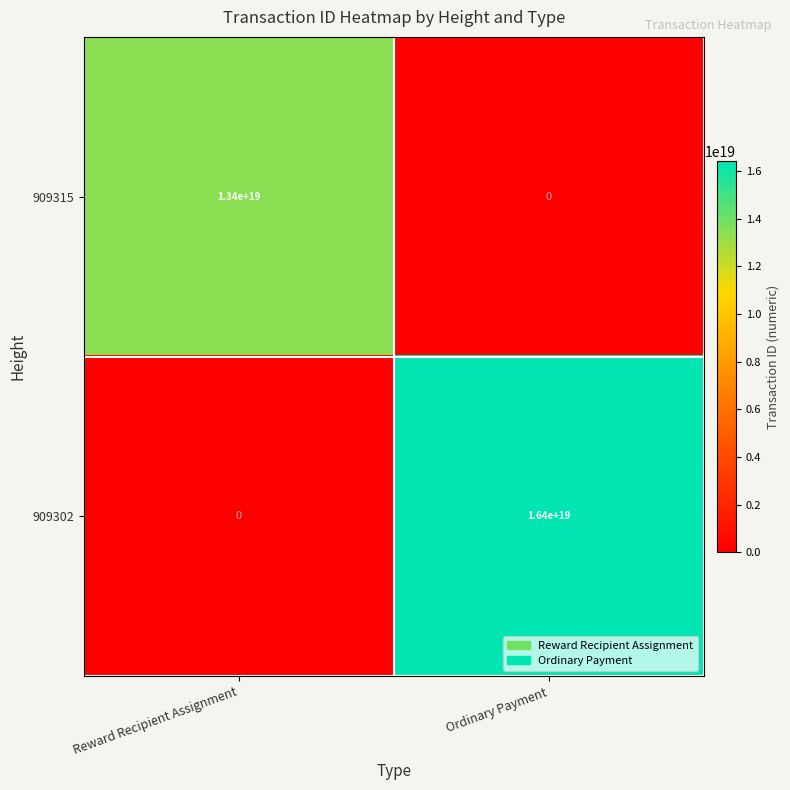

Which series changed the most between Reward Recipient Assignment and Ordinary Payment?

909302